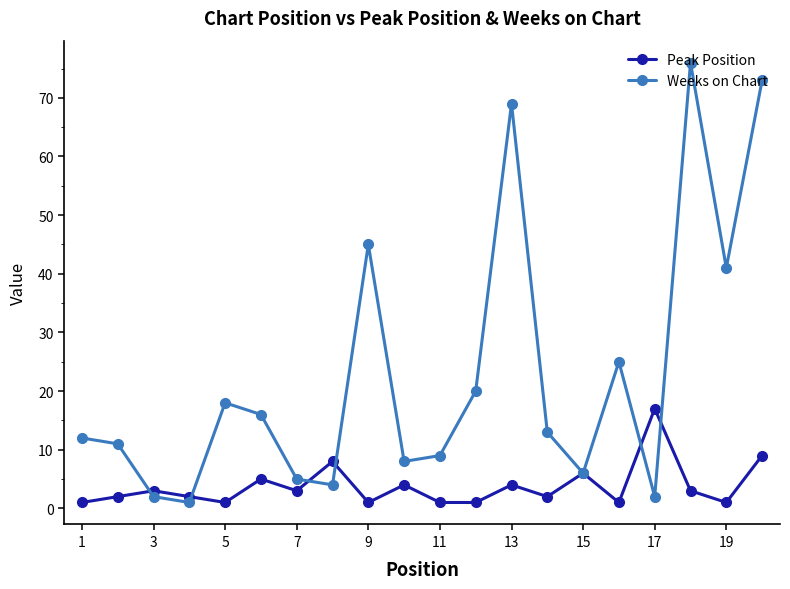

What is the highest value of the Weeks on Chart series?

76